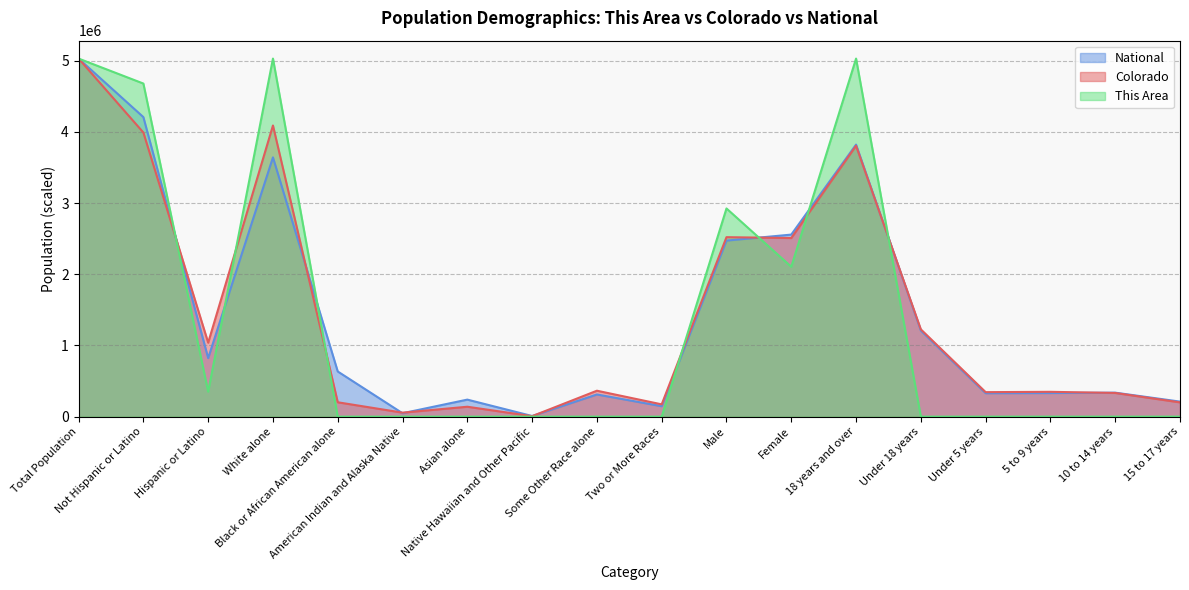

Between which two adjacent categories do Colorado and National first intersect?

Not Hispanic or Latino and Hispanic or Latino